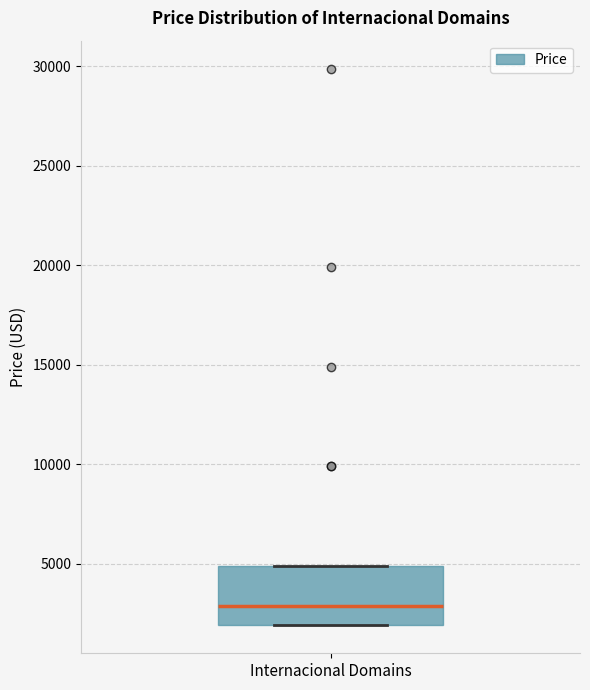

Where is the upper edge of the box for Internacional Domains on the y-axis? The values are not printed on the chart, so give them approximately, as read against the axis.

5000